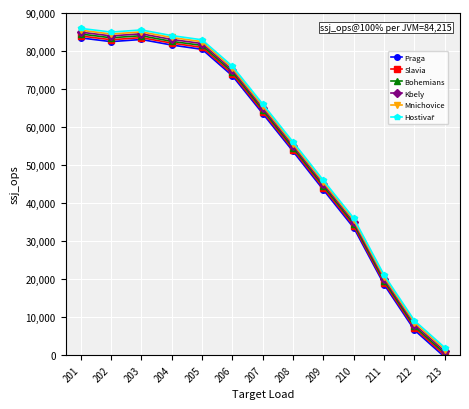

What is the smallest value displayed?

-553.1